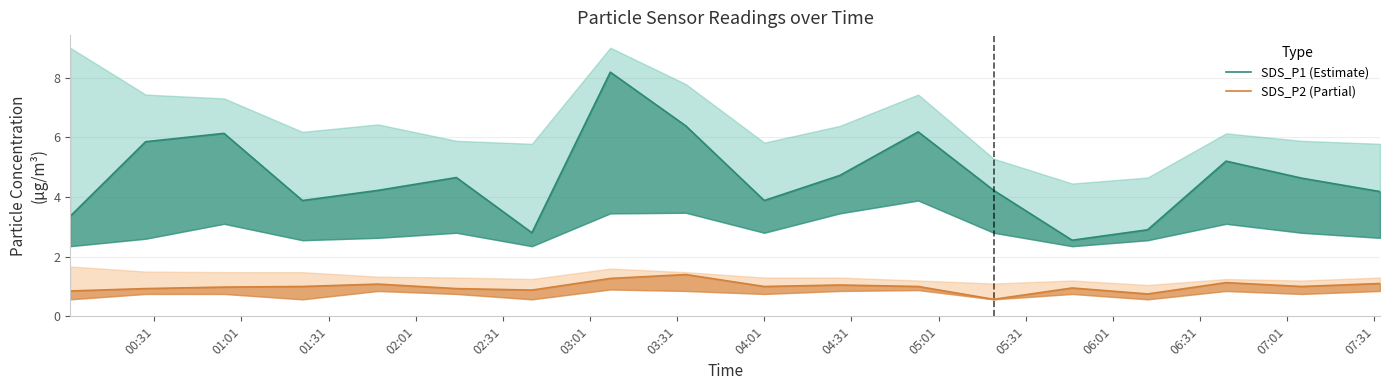

Reading right to left, what are all the values shown in this chart?

SDS_P1 (Estimate): 4.2	4.6	5.2	2.9	2.5	4.2	6.2	4.7	3.9	6.4	8.2	2.8	4.7	4.2	3.9	6.1	5.8	3.4
SDS_P2 (Partial): 1.1	1.0	1.1	0.8	0.9	0.6	1.0	1.1	1.0	1.4	1.3	0.9	0.9	1.1	1.0	1.0	0.9	0.8